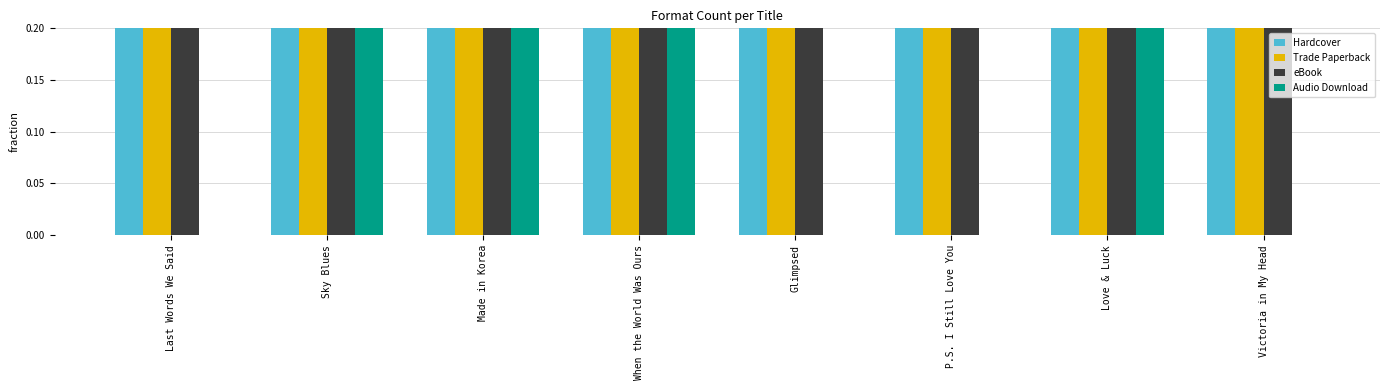

What is the difference between the highest and lowest values at Glimpsed?

1